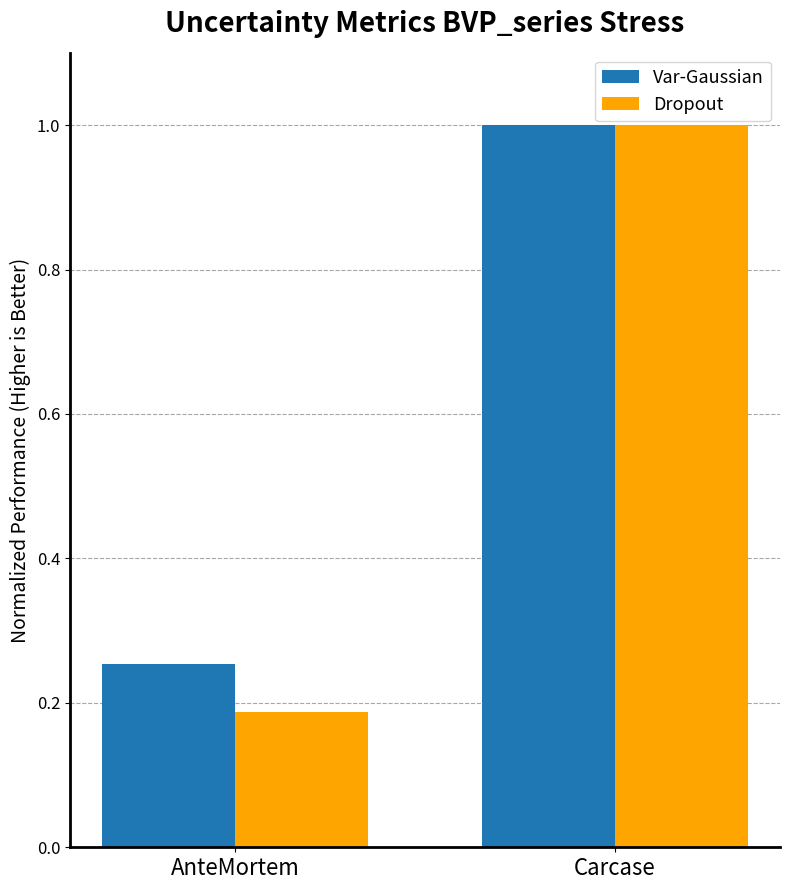

What is the sum of all Dropout values?

1.2